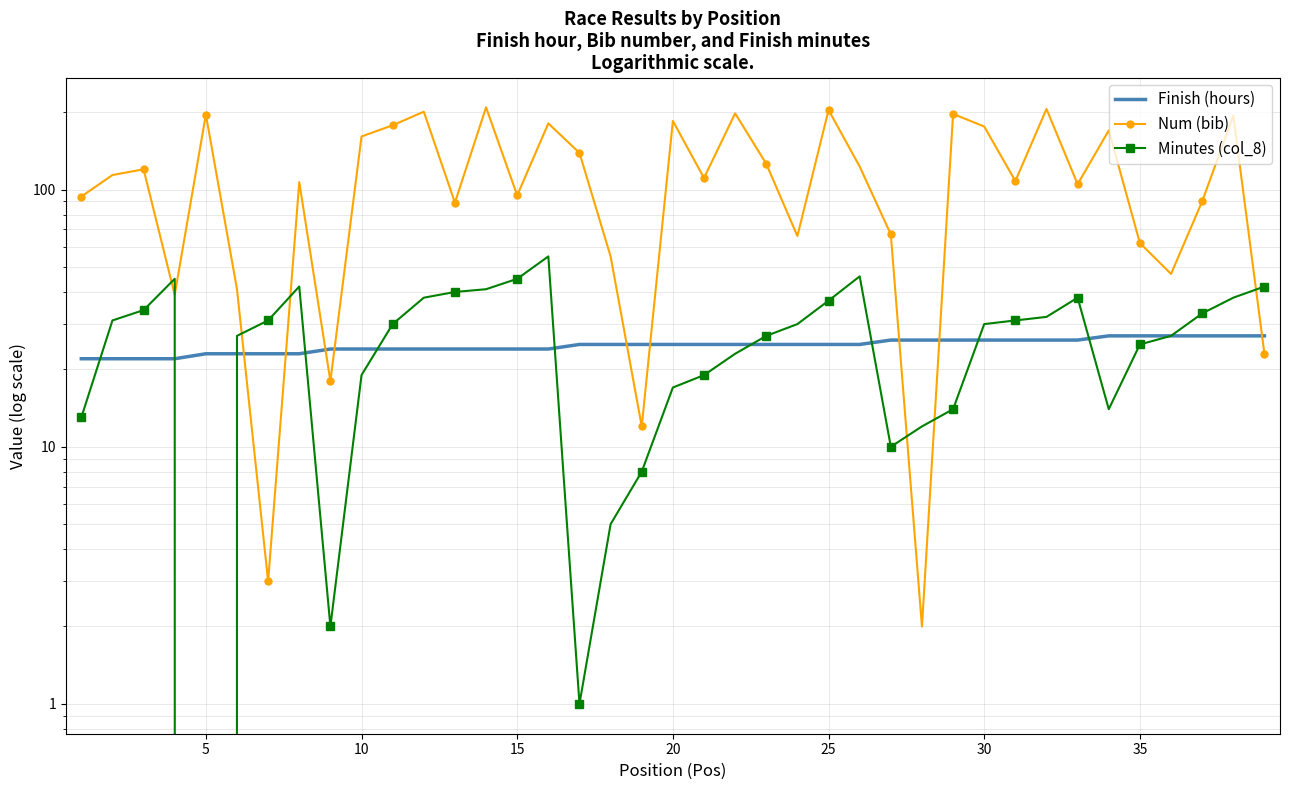

In Num (bib), how many points are higher than both neighbors (excluding endpoints)?

13